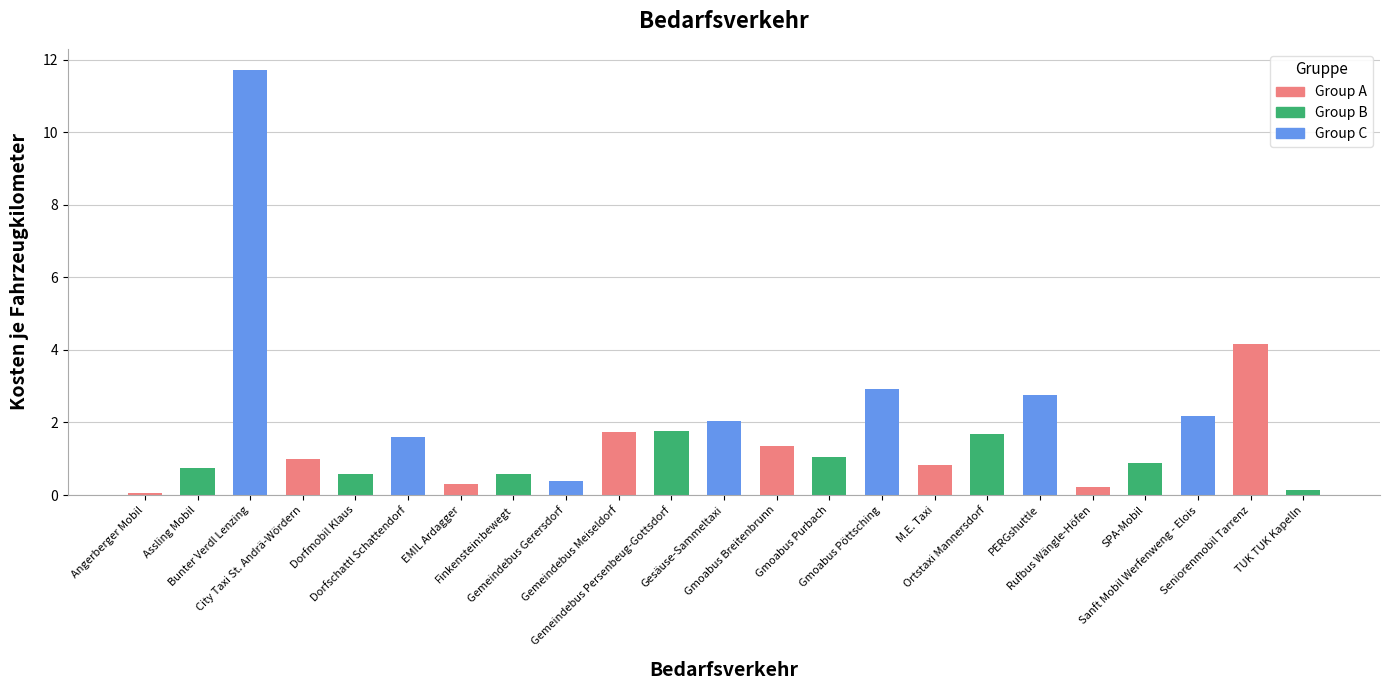

Count the number of categories in the chart.

23